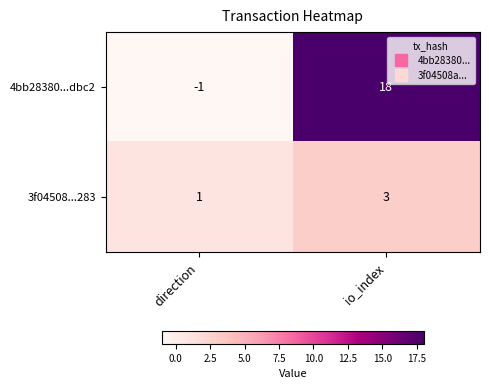

Which category has the highest value across all series?

io_index